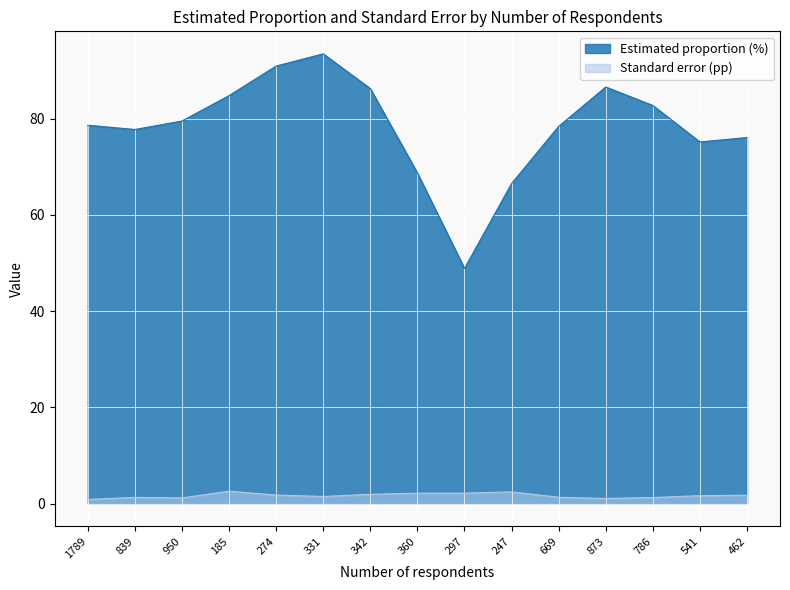

What is the sum of the Standard error (pp) values at 950 and 297?

3.4